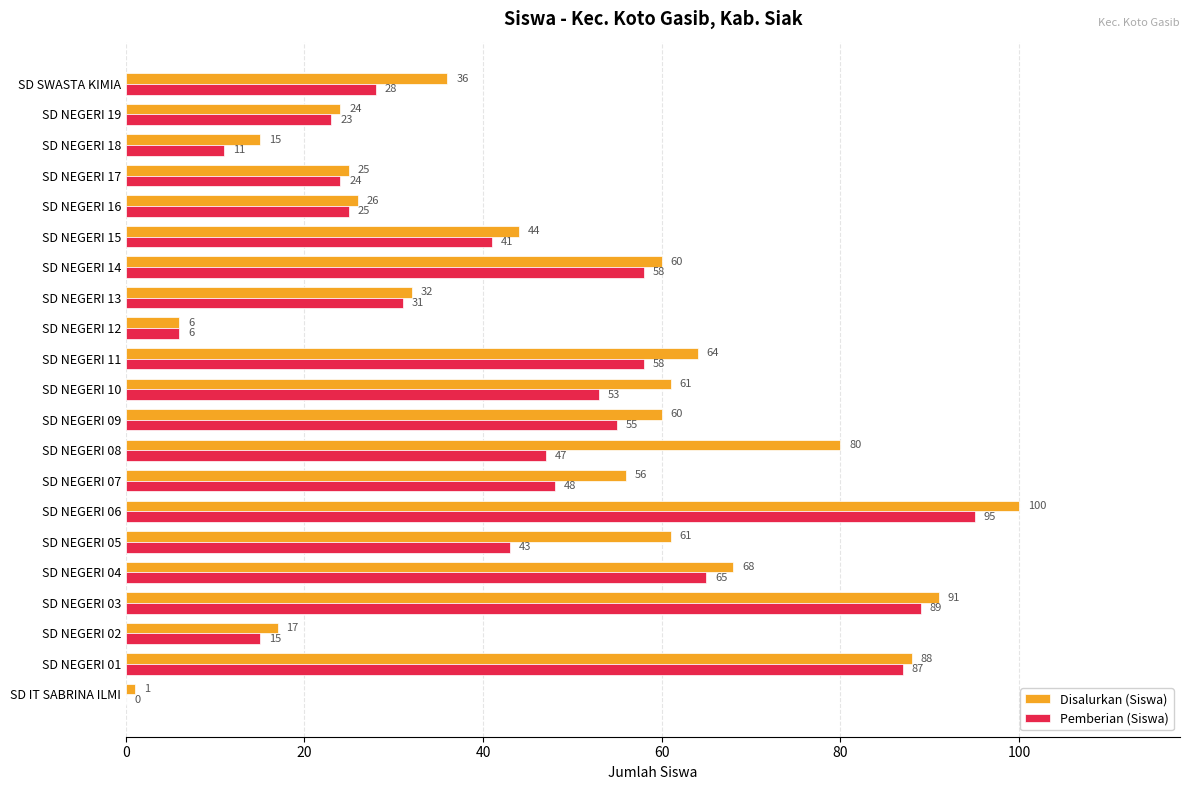

The Disalurkan (Siswa) series shows 36 at SD SWASTA KIMIA. True or false?

True